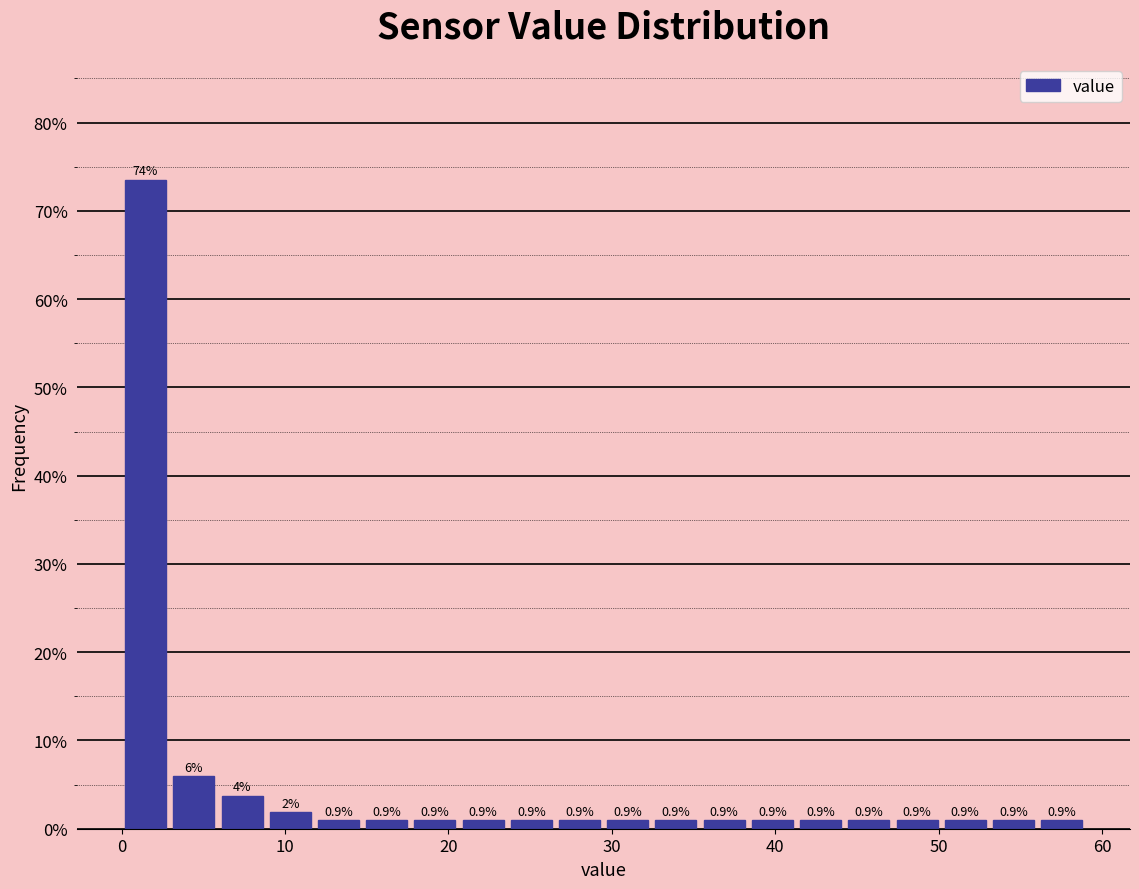

Read against the x-axis, roughly where is the centre of the tallest bar?

1